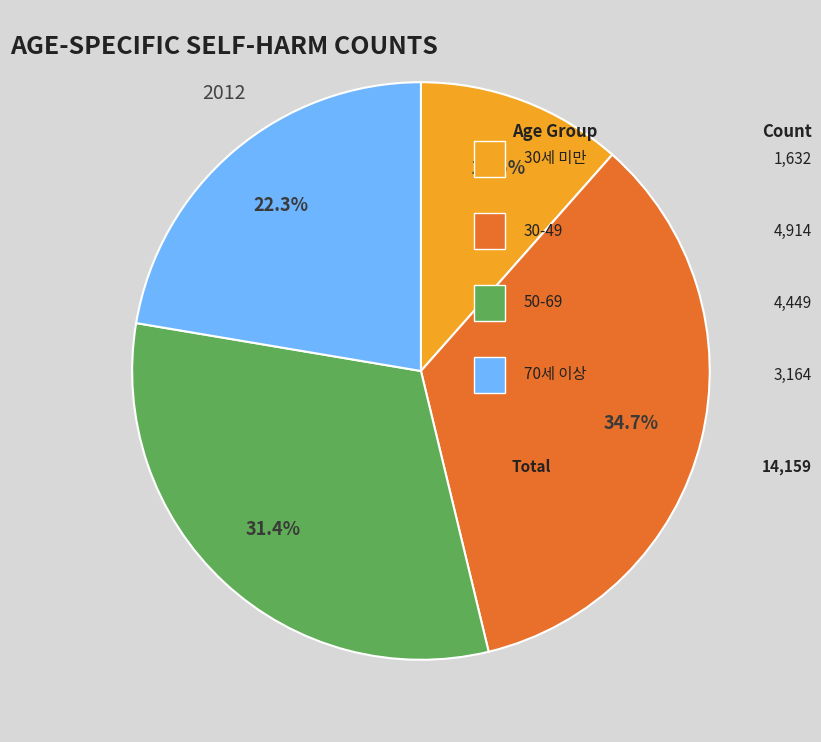

Is there any slice that represents more than half of the pie?

No